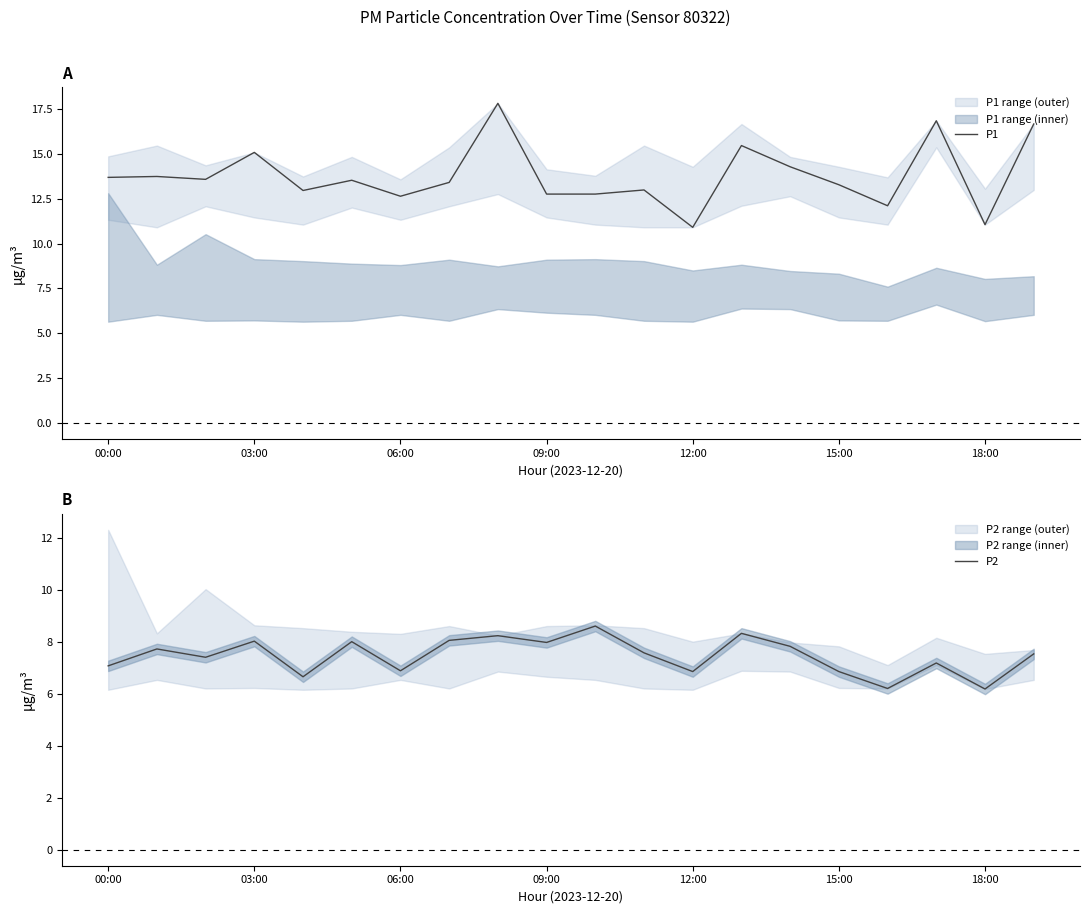

What is the minimum value for P2?

6.2